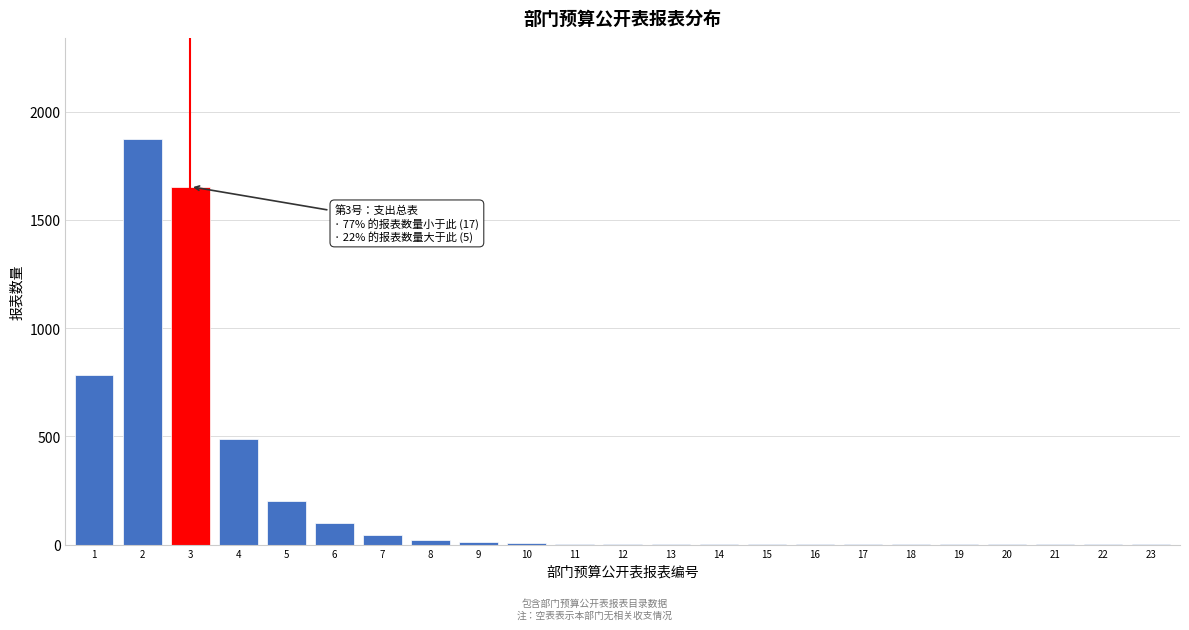

What is the maximum value shown in the chart?

1873